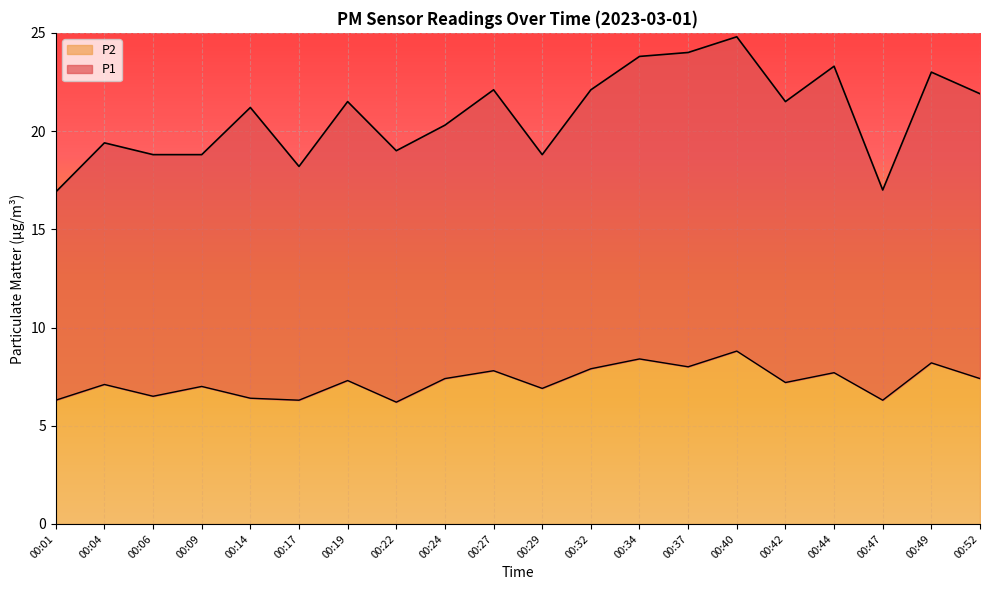

Which label corresponds to the smallest value in the chart?

00:22